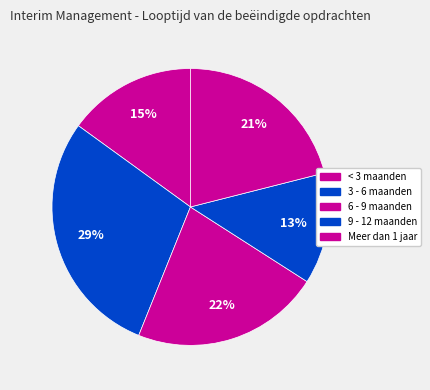

To the nearest percent, what portion does 9 - 12 maanden represent?

13%